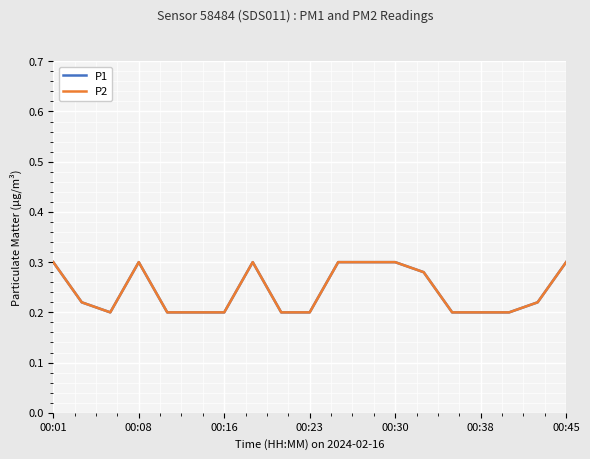

What is the sum of all P1 values?

4.6